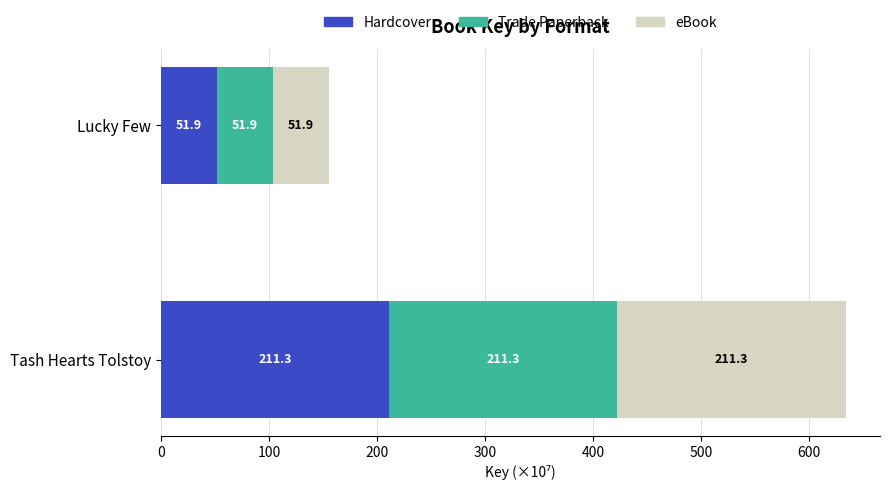

The Hardcover series shows 17.3 at Lucky Few. True or false?

False